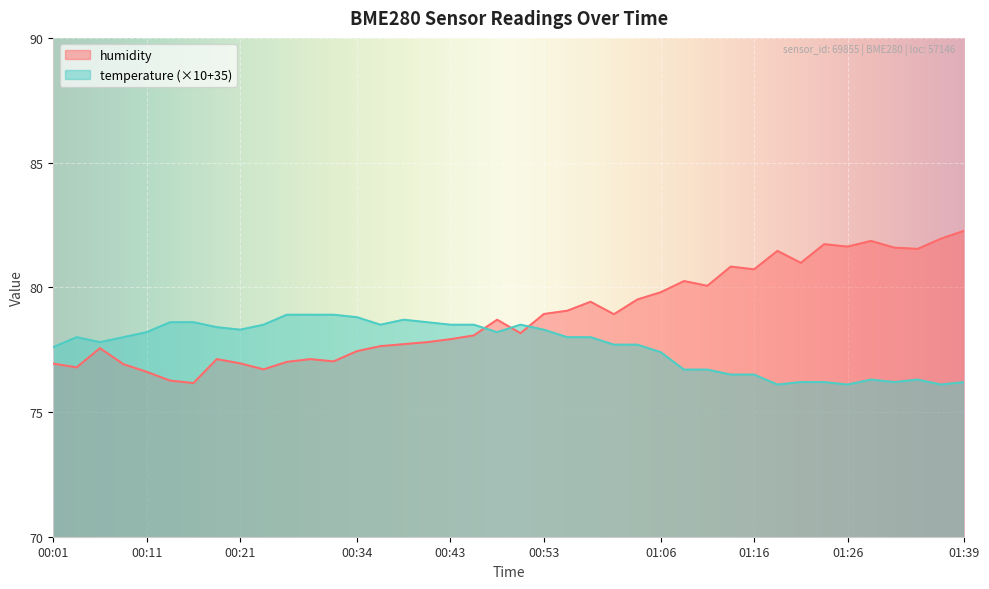

What position from the right is 01:33?

3